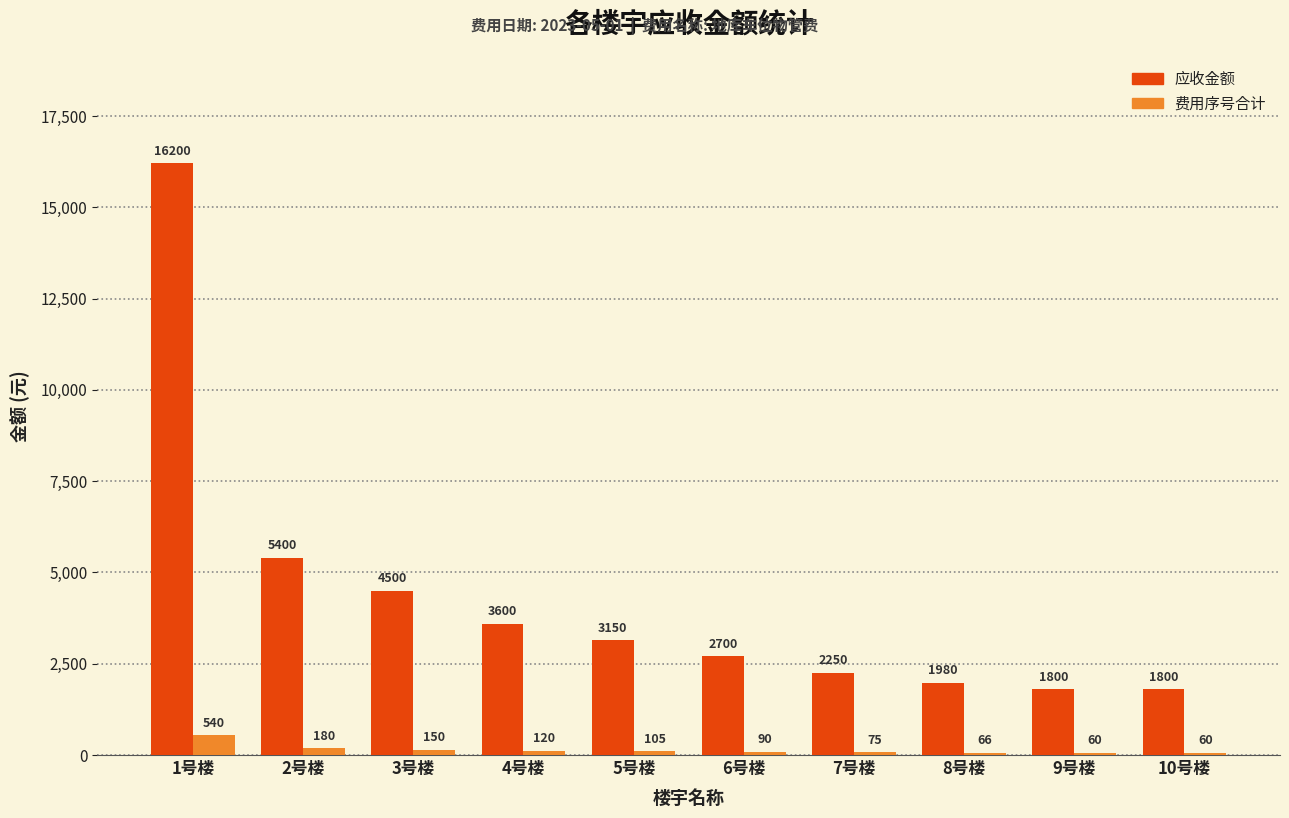

List the series in order of their peak value, lowest first.

费用序号合计, 应收金额